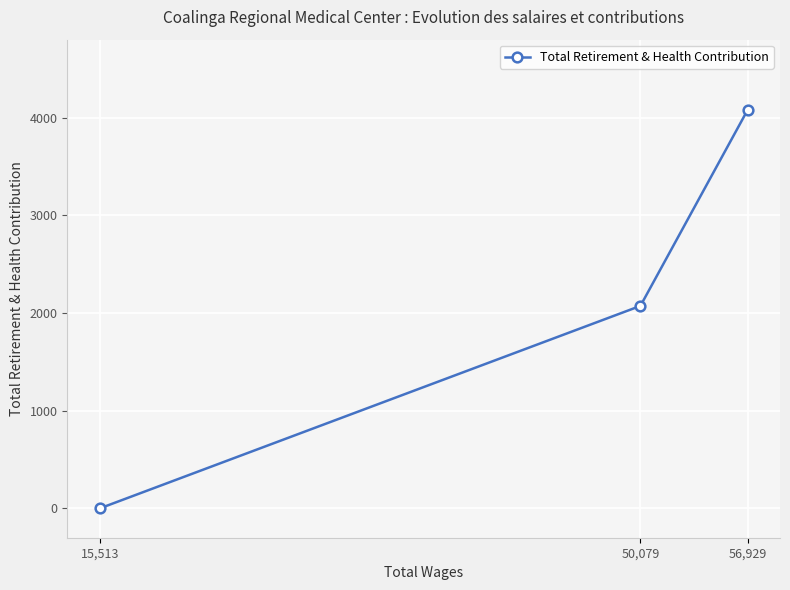

What is the difference between the maximum and second lowest values?

2006